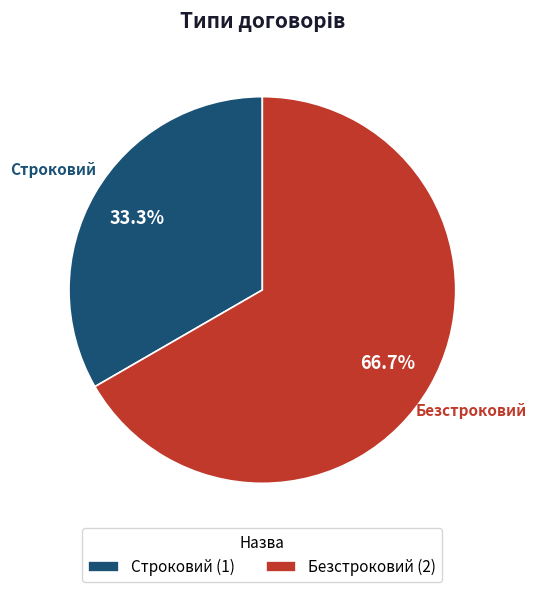

How many slices are in this pie chart?

2